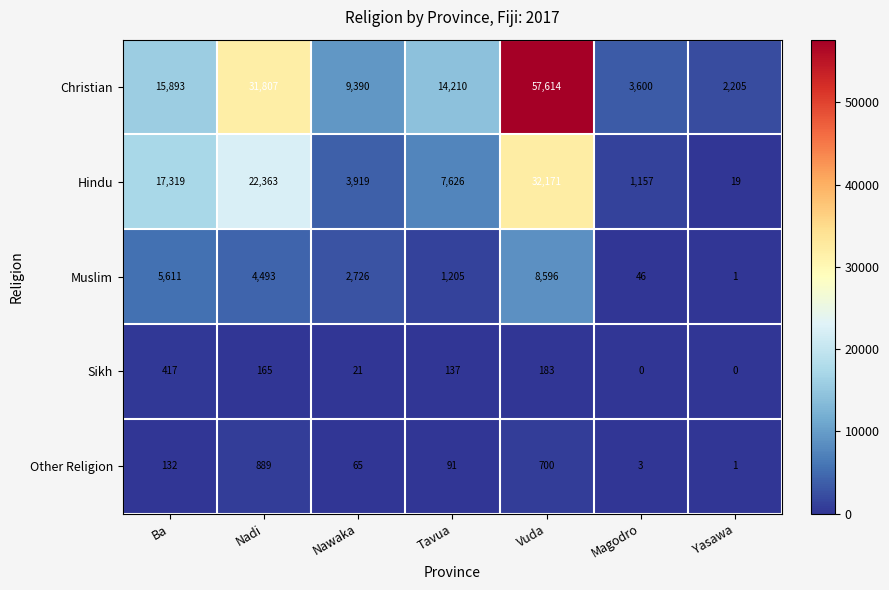

At Vuda, list the series in order from largest to smallest.

Christian, Hindu, Muslim, Other Religion, Sikh